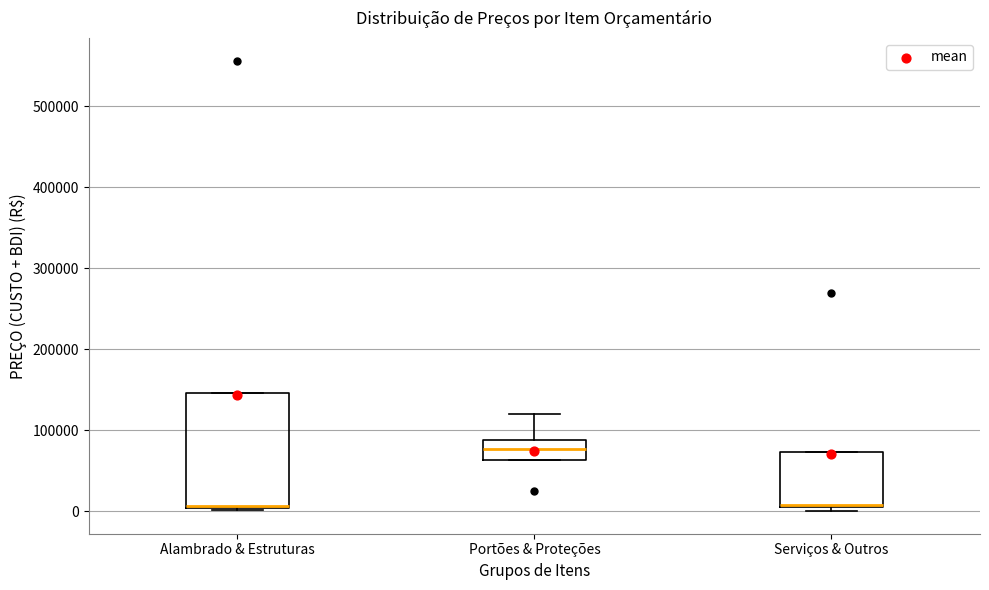

Reading left to right, read every box against the y-axis: the position of its median line, the range the box covers, and the ends of its whiskers. The values are not printed on the chart, so give them approximately, as read against the axis.

Alambrado & Estruturas: median 10000, box 0 to 150000, whiskers 0 to 150000
Portões & Proteções: median 80000, box 60000 to 90000, whiskers 60000 to 120000
Serviços & Outros: median 10000 (drawn on the box's lower edge), box 10000 to 70000, whiskers 0 to 70000